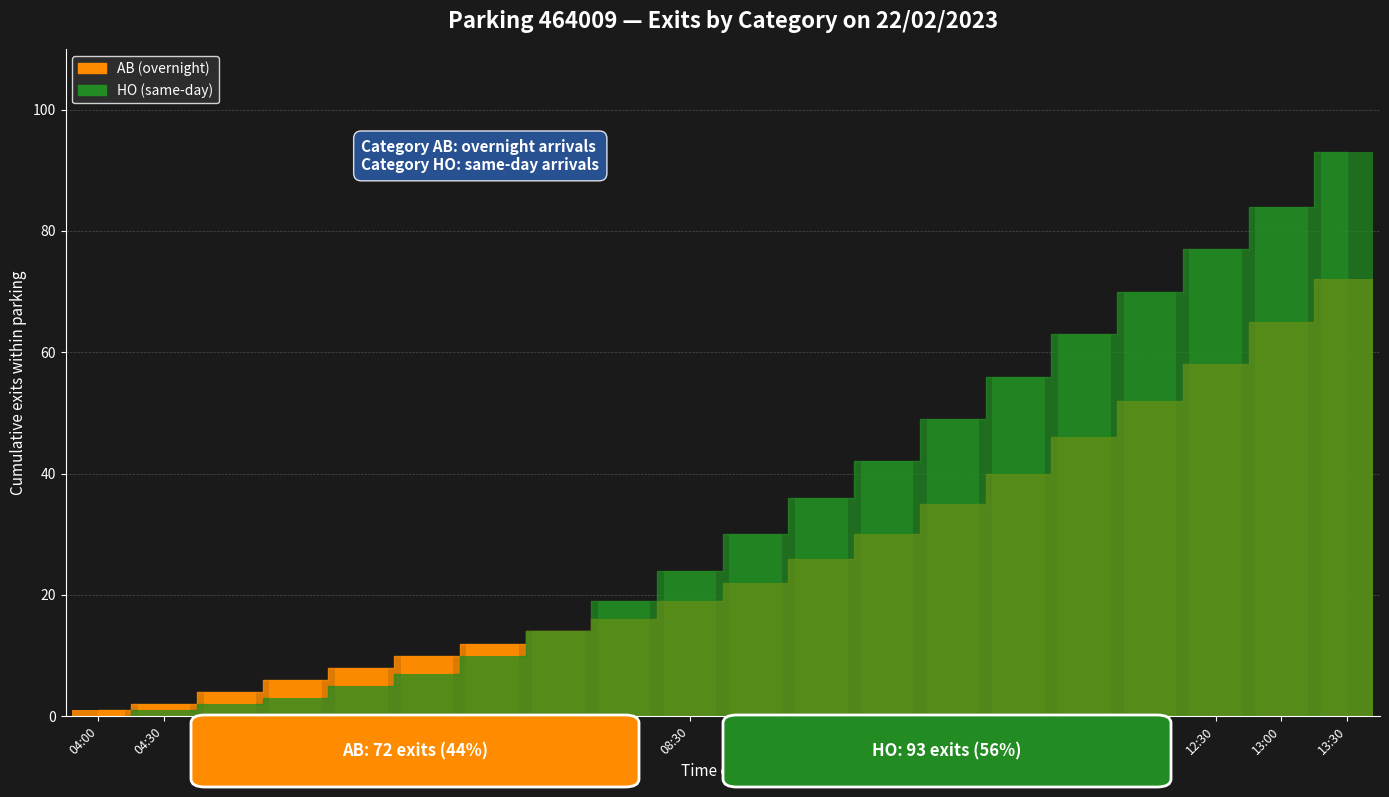

Reading right to left, what are all the values shown in this chart?

AB_bar: 72	65	58	52	46	40	35	30	26	22	19	16	14	12	10	8	6	4	2	1
HO_bar: 93	84	77	70	63	56	49	42	36	30	24	19	14	10	7	5	3	2	1	0